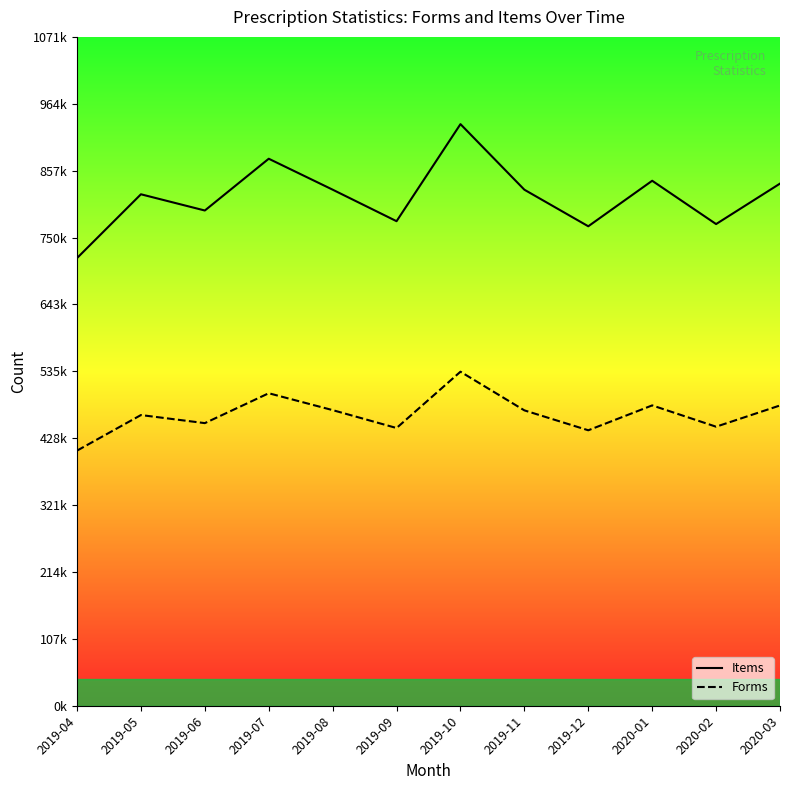

At which label is Forms closest to 472004?

2019-11